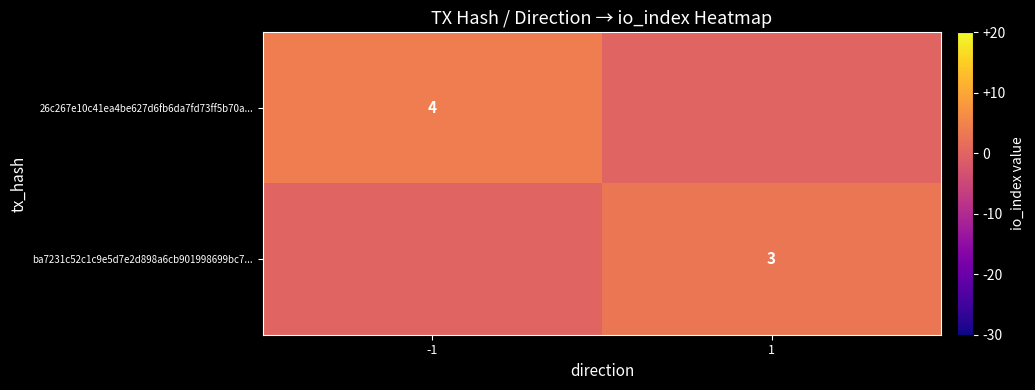

At which category is the sum across all series the highest?

-1